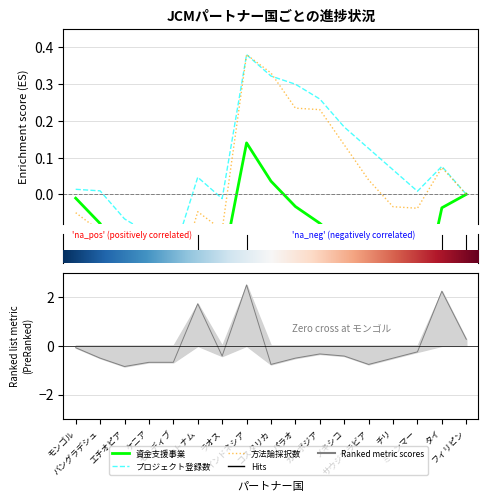

How many positive values does the プロジェクト登録数 series have?

13